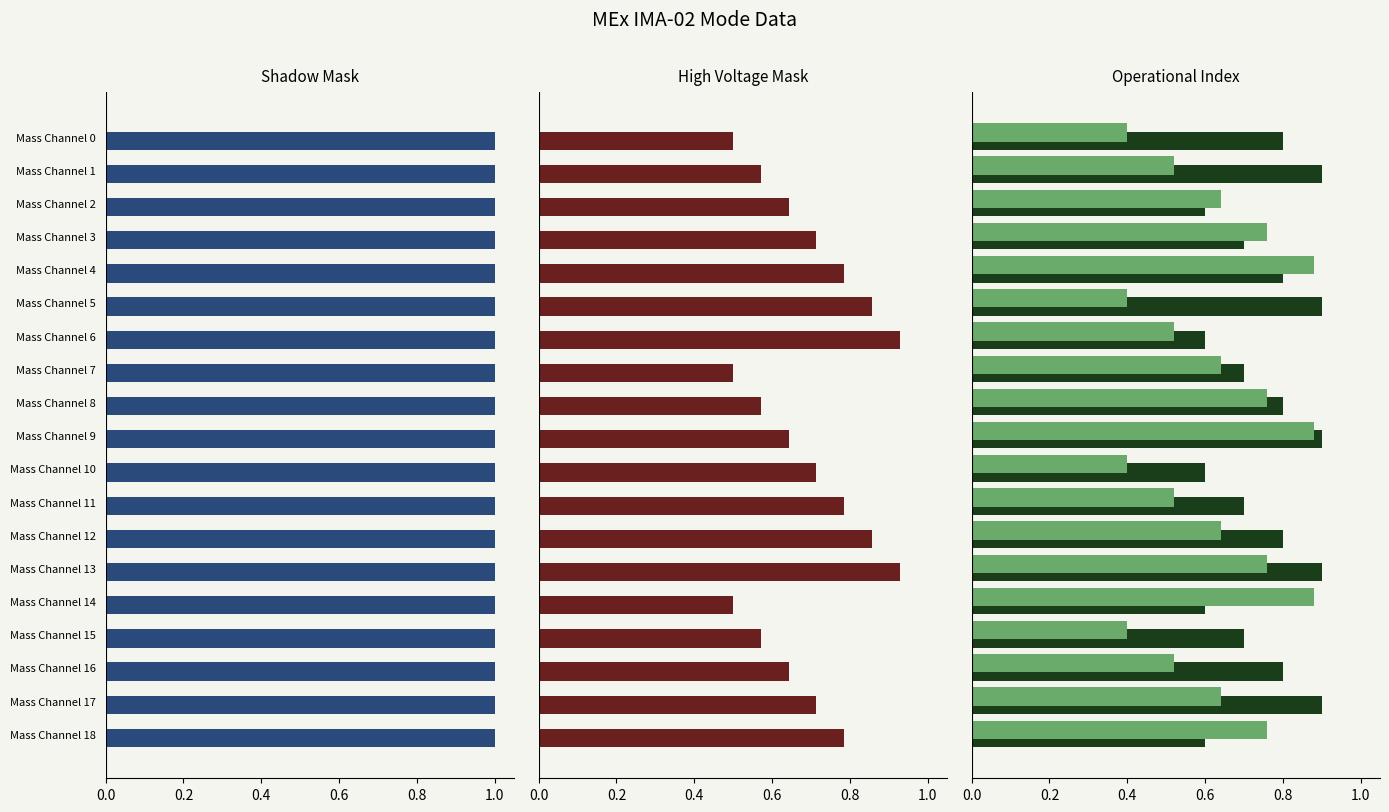

What is the sum of the Operational Index (norm) values at Mass Channel 1 and Mass Channel 15?

1.1